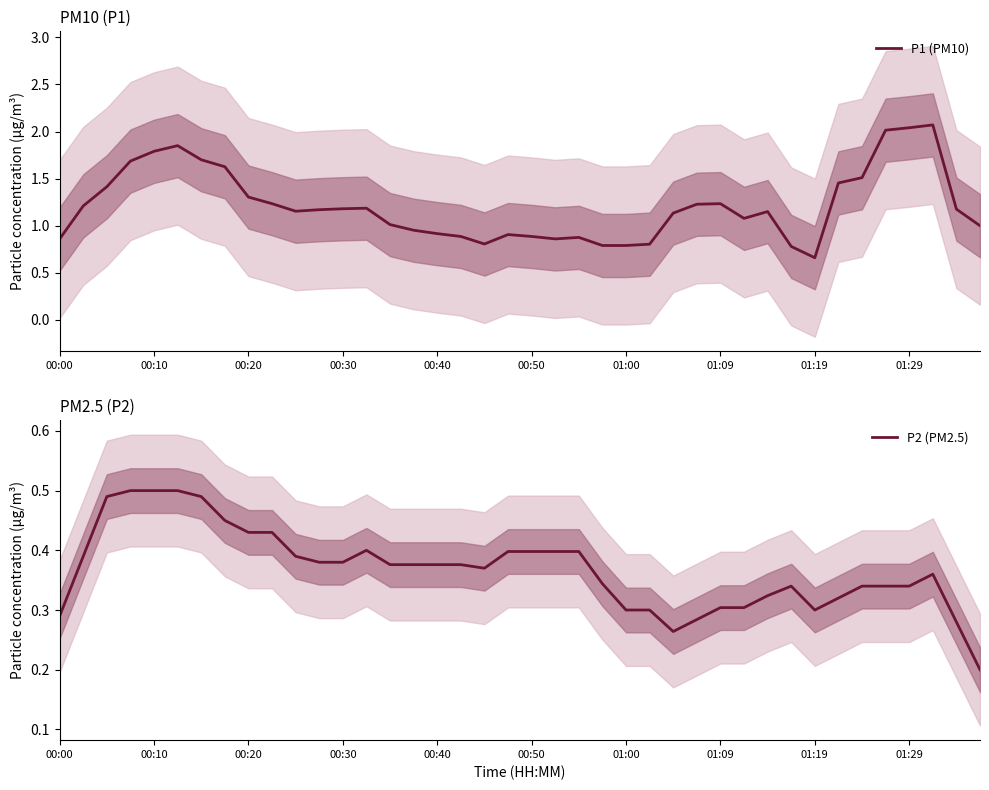

Rank the categories by P1 (PM10) value from lowest to highest.

32, 31, 23, 24, 25, 18, 00:00, 21, 22, 20, 17, 19, 16, 15, 39, 14, 29, 26, 30, 10, 11, 38, 12, 13, 00:10, 27, 01:29, 28, 01:19, 00:20, 33, 34, 01:09, 00:30, 01:00, 00:40, 00:50, 35, 36, 37